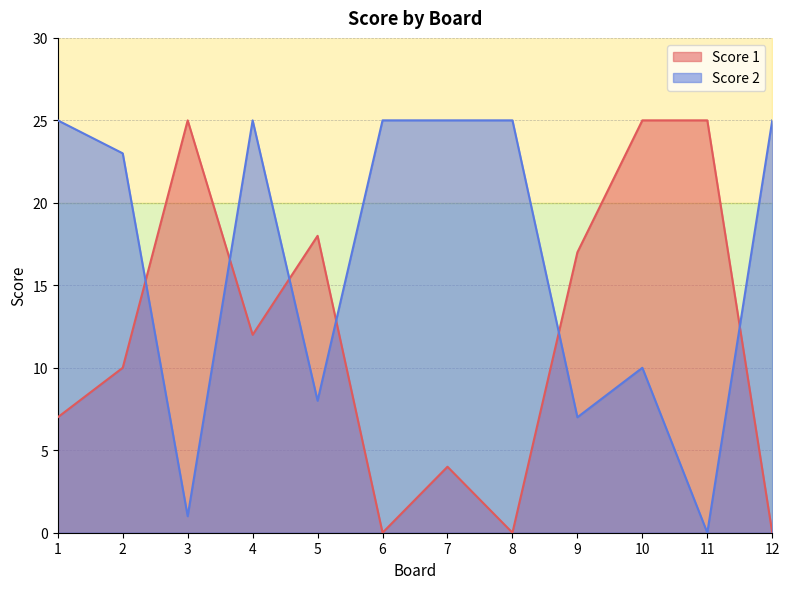

What is the difference between the maximum and minimum values in the Score 2 series?

25